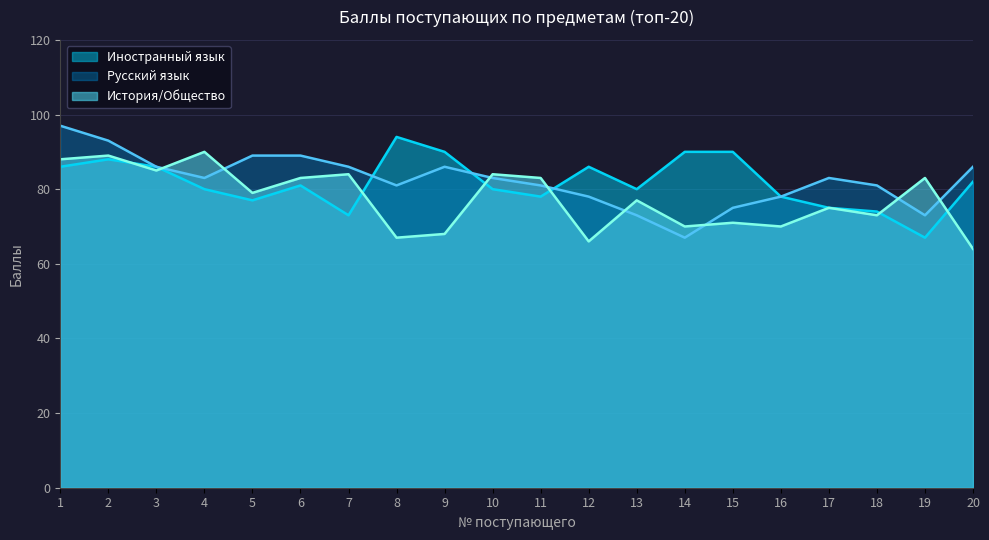

At which category is the sum across all series the highest?

1